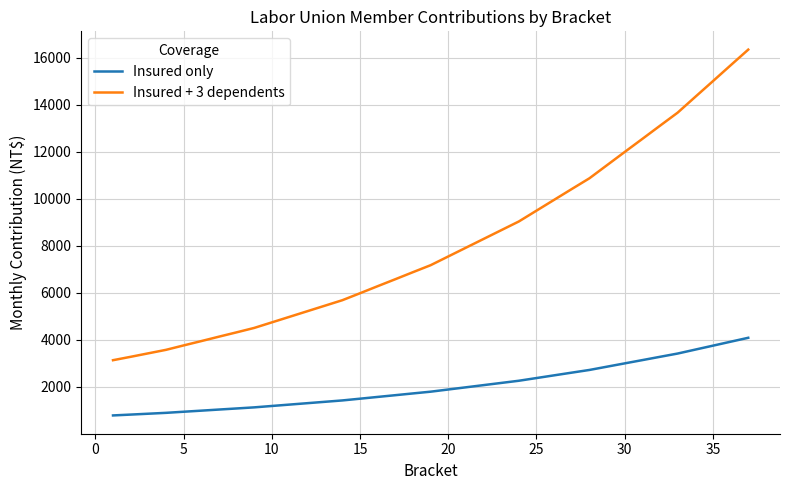

Which series has the largest range (max minus min)?

Insured + 3 dependents